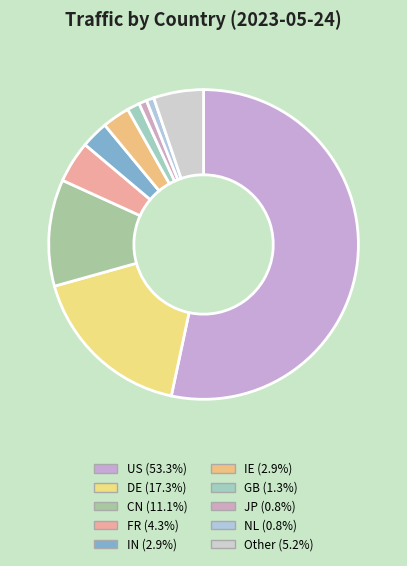

Combined, do IE and NL account for over 50%?

No